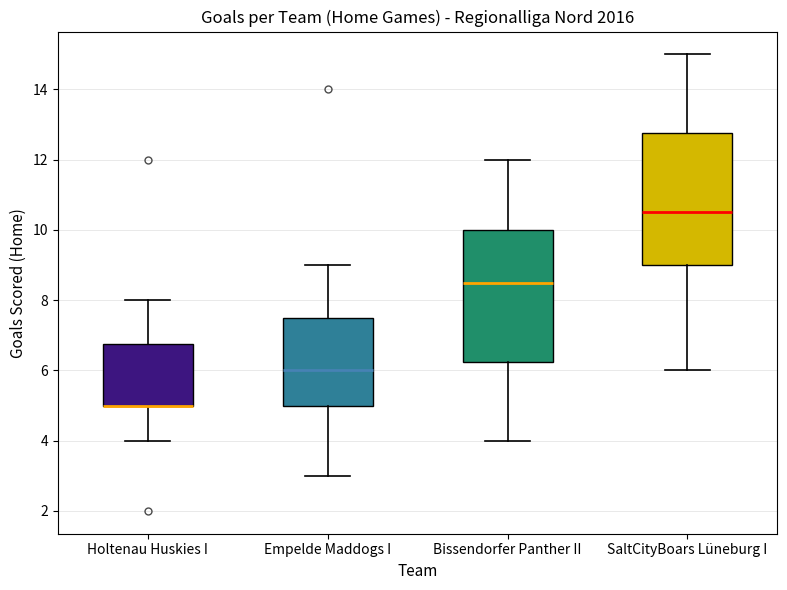

Reading left to right, transcribe this box plot: for each box, give where its median line is, the range the box spans, and where its two whiskers end, as read against the y-axis. The values are not printed on the chart, so give them approximately, as read against the axis.

Holtenau Huskies I: median 5.0 (drawn on the box's lower edge), box 5.0 to 6.8, whiskers 4.0 to 8.0
Empelde Maddogs I: median 6.0, box 5.0 to 7.6, whiskers 3.0 to 9.0
Bissendorfer Panther II: median 8.6, box 6.2 to 10.0, whiskers 4.0 to 12.0
SaltCityBoars Lüneburg I: median 10.6, box 9.0 to 12.8, whiskers 6.0 to 15.0